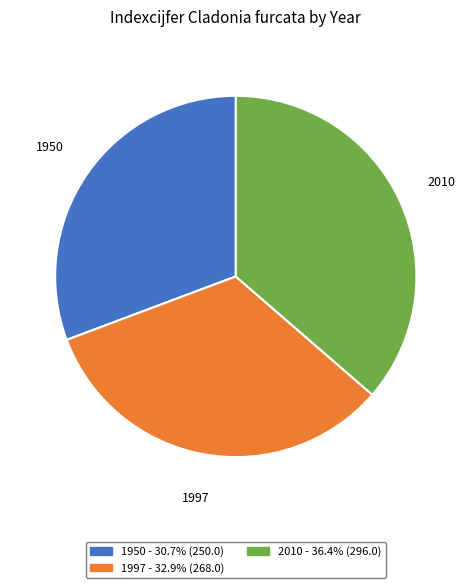

Rank the categories by value from lowest to highest.

1950, 1997, 2010